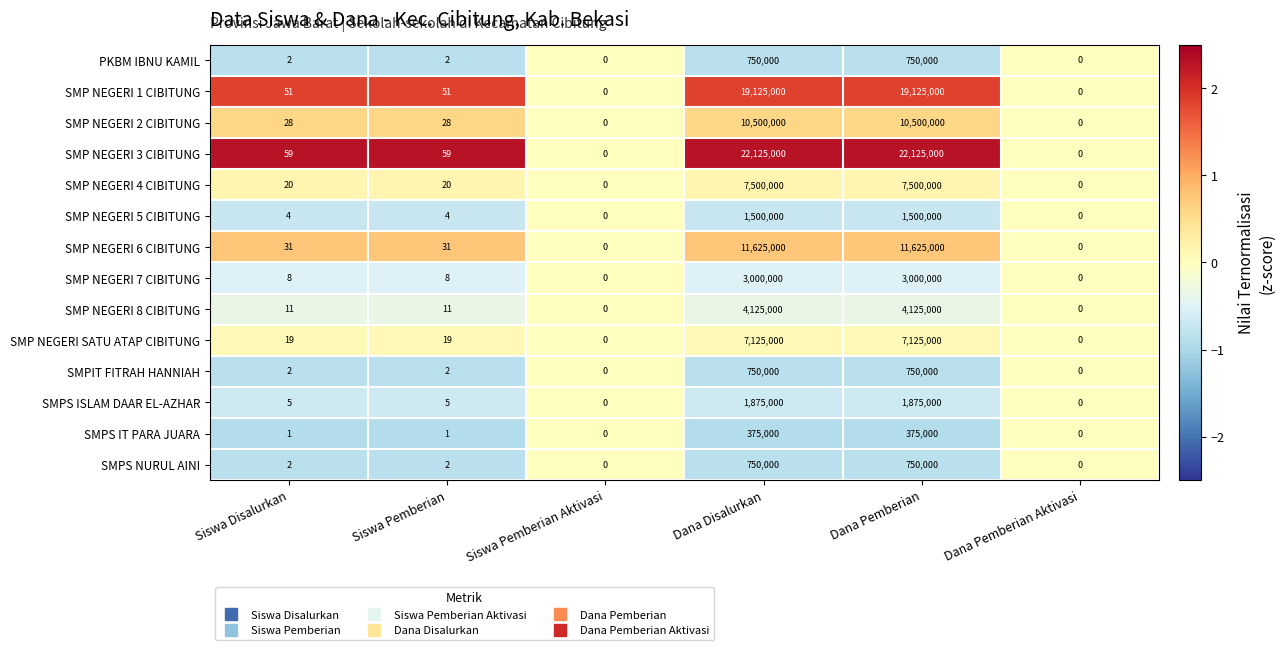

What is the approximate value of SMP NEGERI 7 CIBITUNG at Dana Disalurkan, to the nearest 50?

3000000